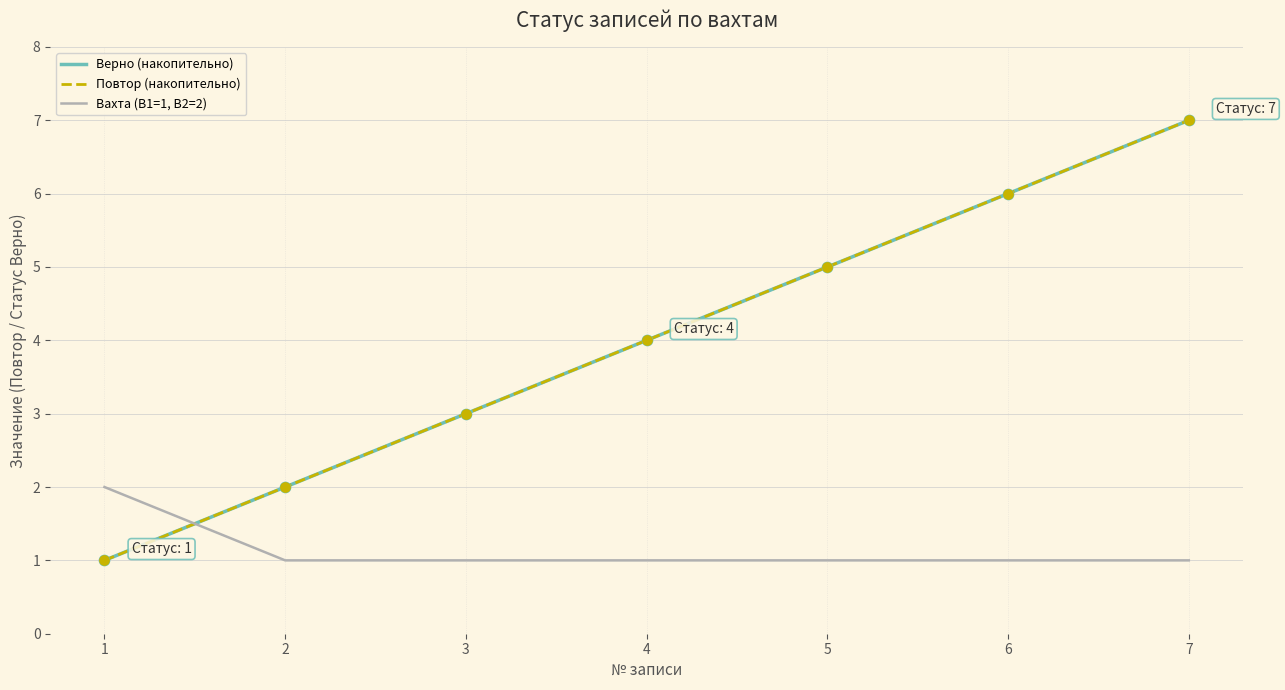

Is the value of Повтор (накопительно) at 6 greater than the value of Верно (накопительно) at 2?

Yes